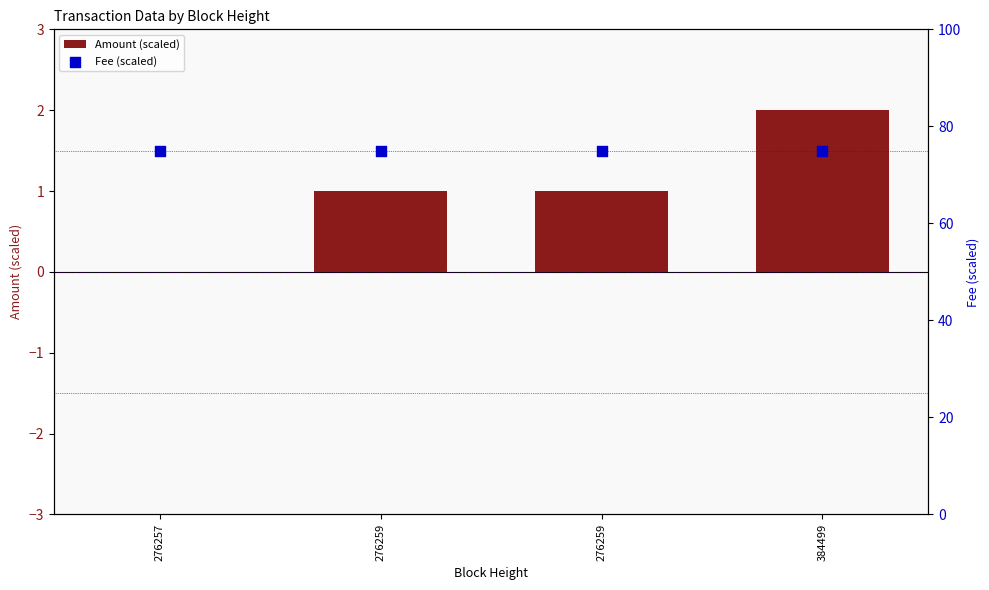

Which series has the largest Y range (max minus min)?

Amount (scaled)